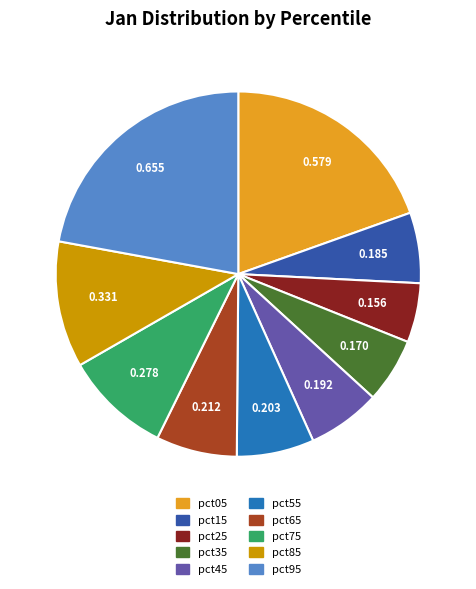

Does pct95 account for over 50% of the chart?

No